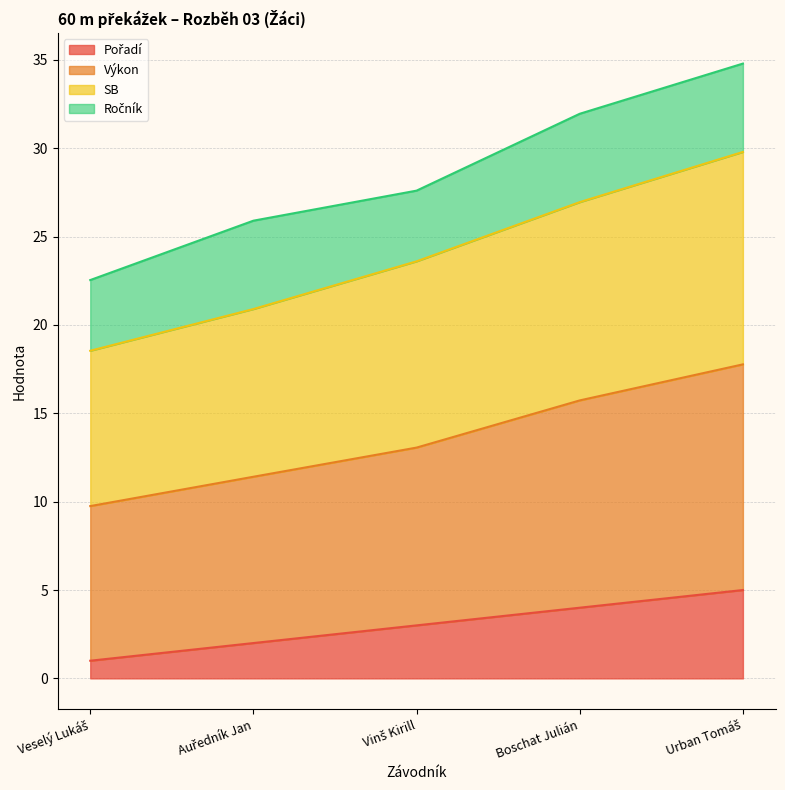

What position from the right is Veselý Lukáš?

5